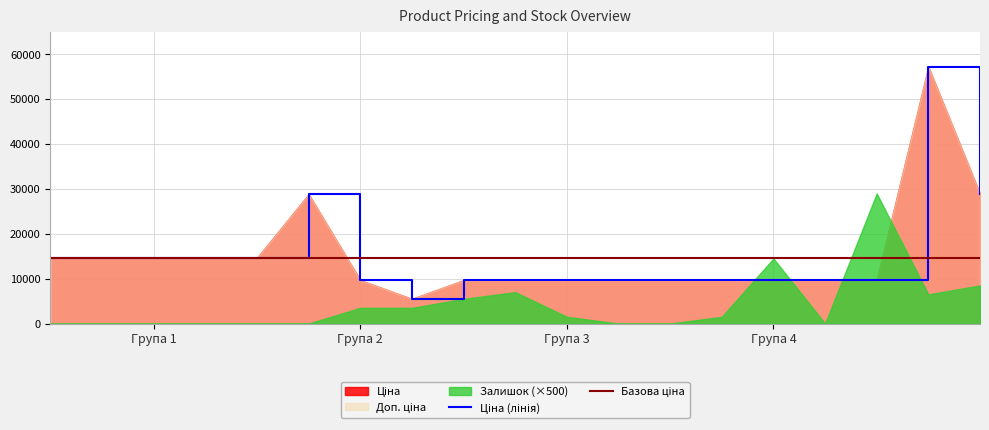

The Доп. ціна series shows 14475.0 at 285101916. True or false?

False